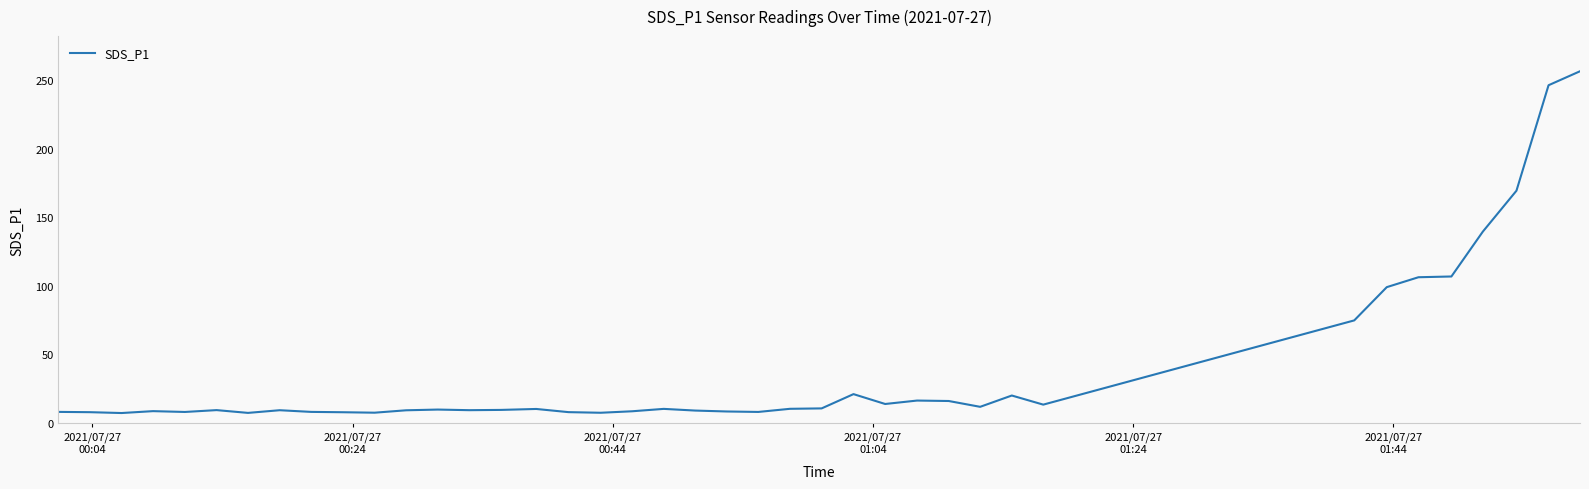

What is the difference between the maximum and minimum values?

249.4